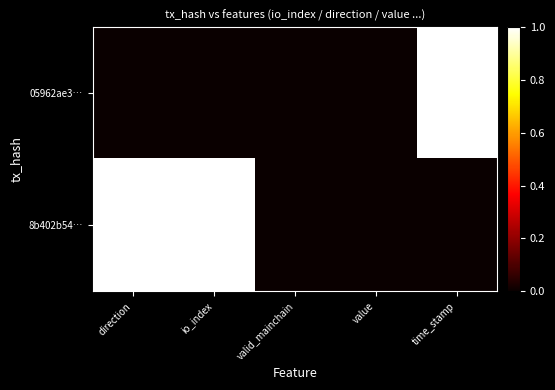

What is the total value across all series at io_index?

1